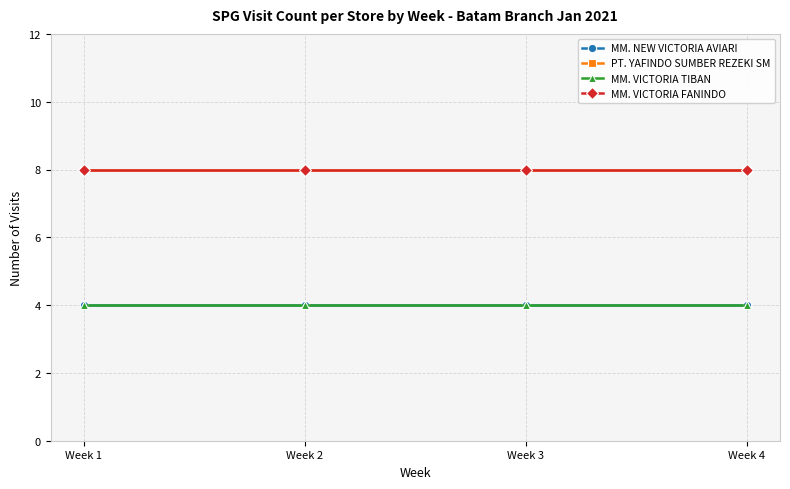

Is this an area chart (filled region under the line)?

No